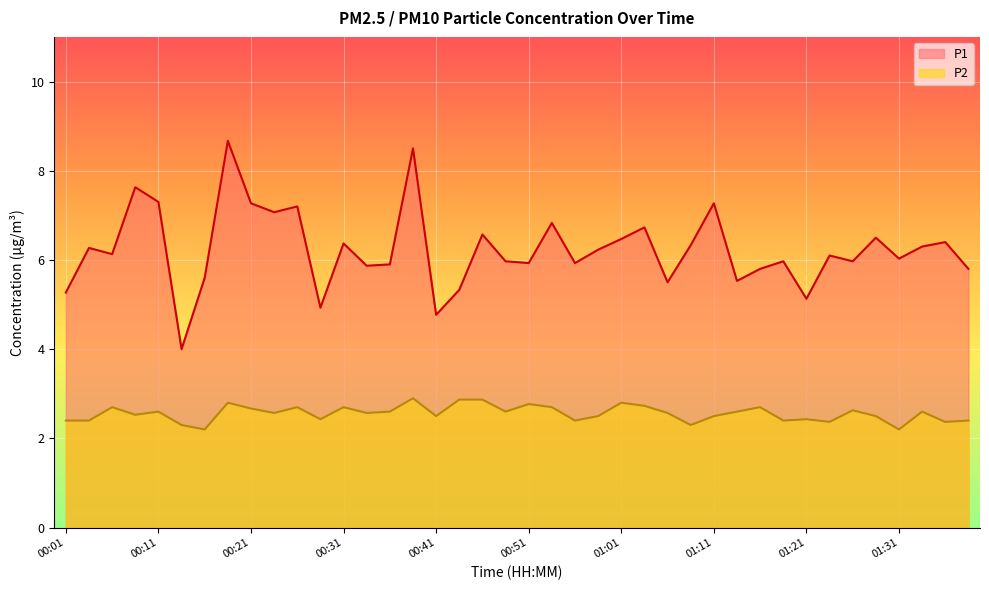

Rank the series at 00:18 from lowest to highest value.

P2, P1